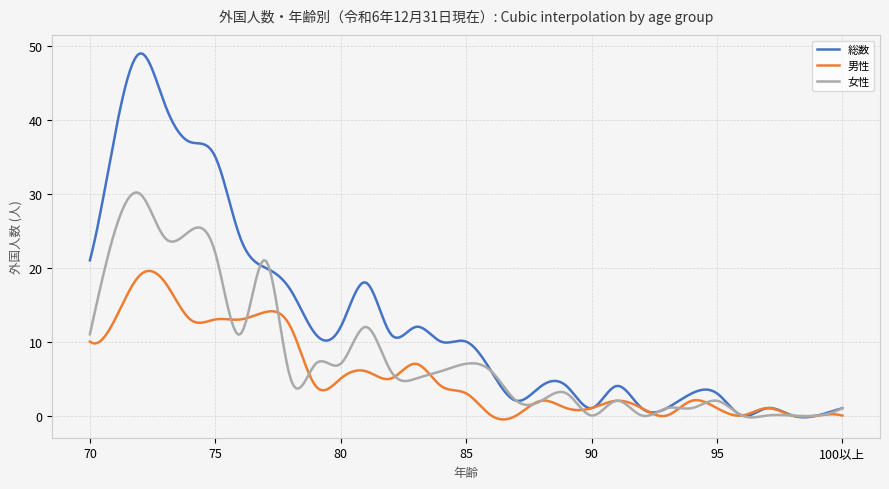

Which series has the widest spread of values?

総数